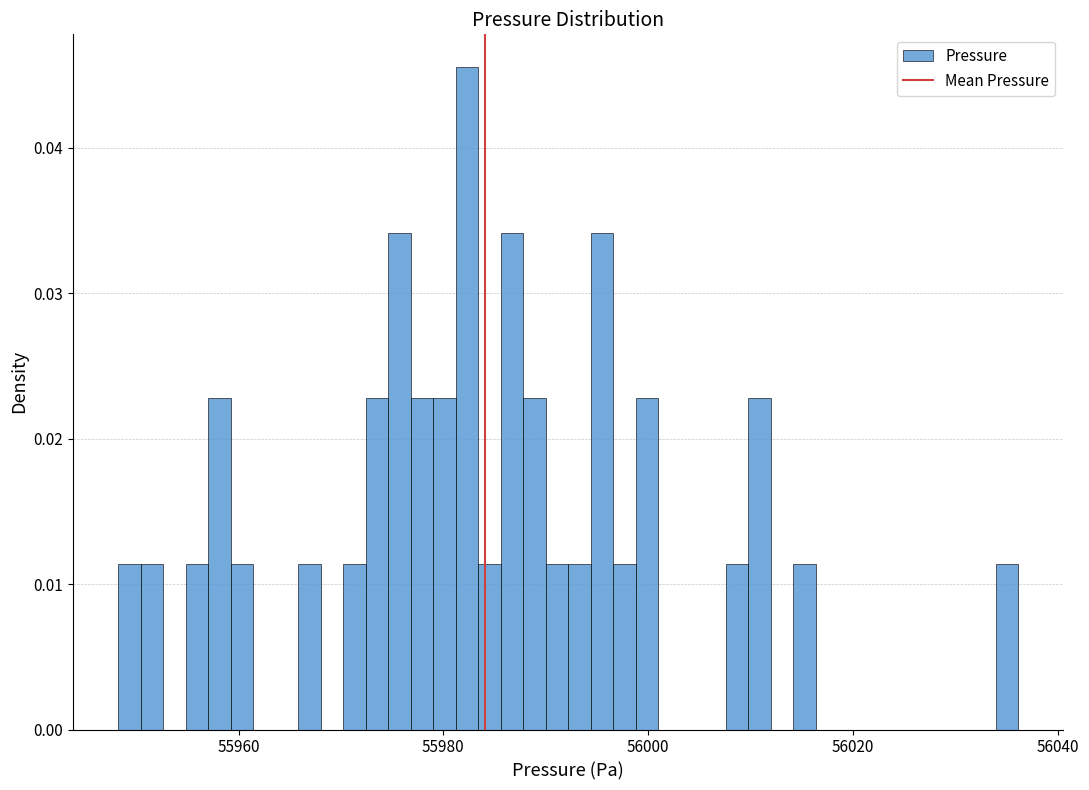

Read against the x-axis, roughly where is the centre of the tallest bar?

55982